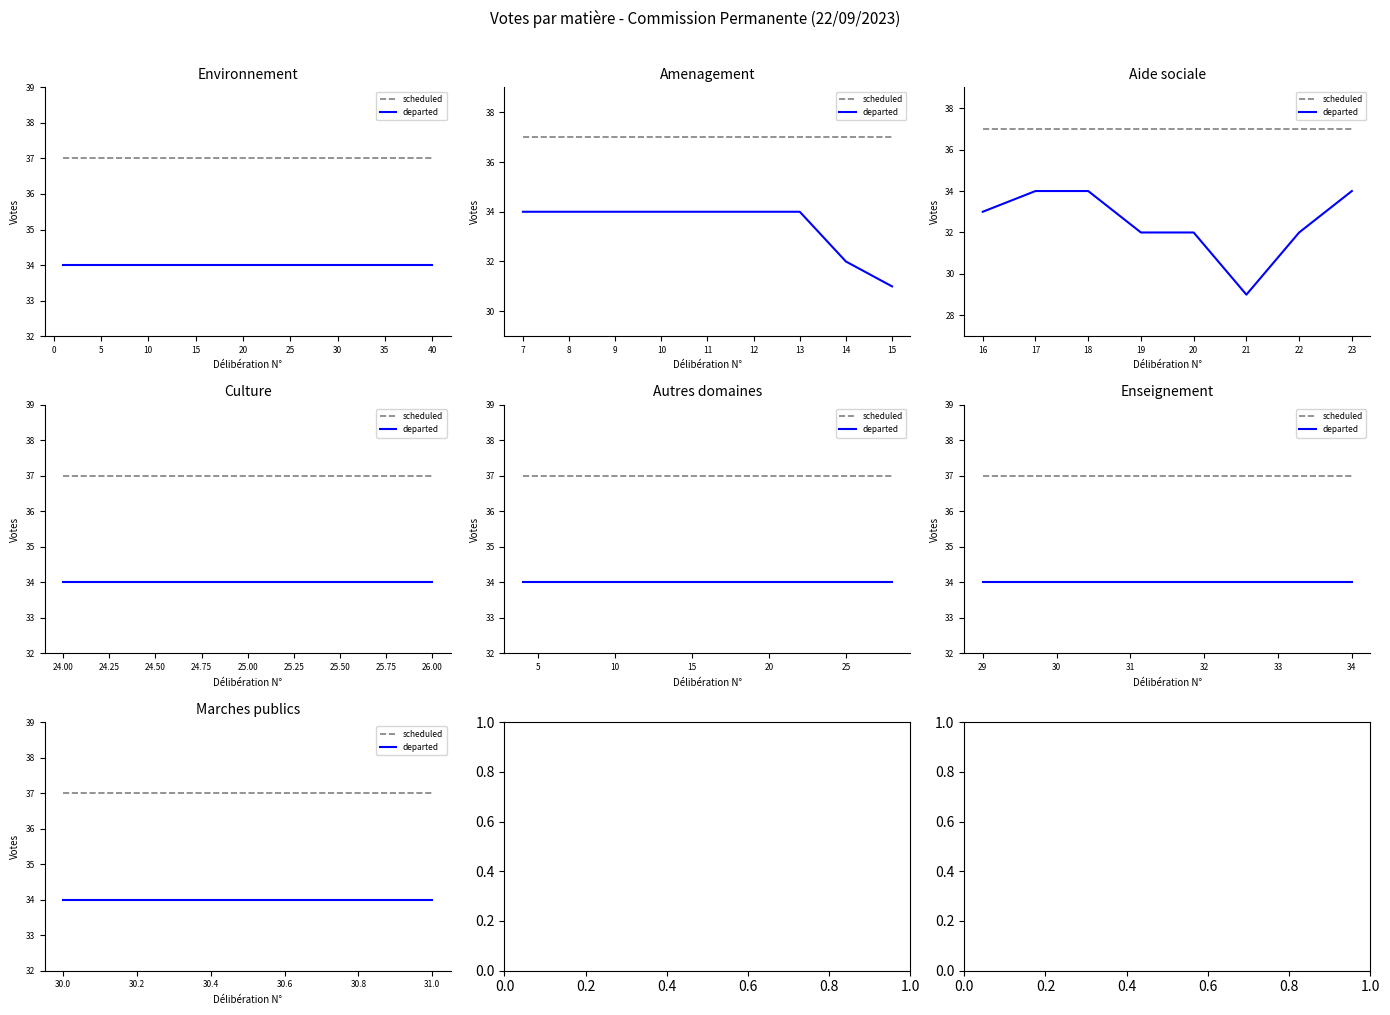

At how many categories does at least one series exceed 34?

2